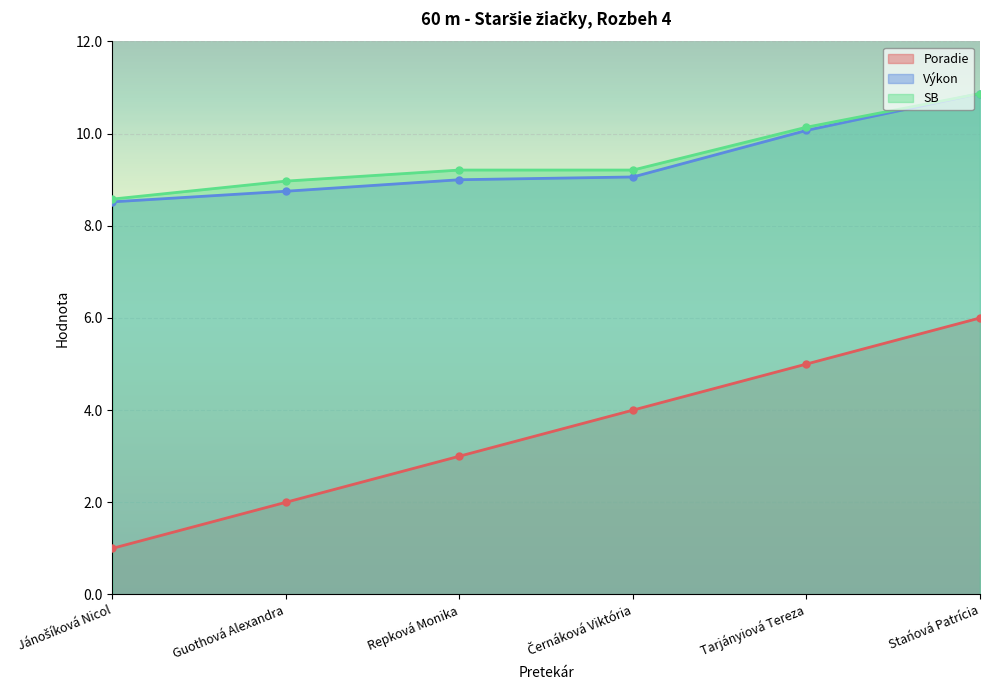

What are all the series names shown in the legend?

Poradie, Výkon, SB